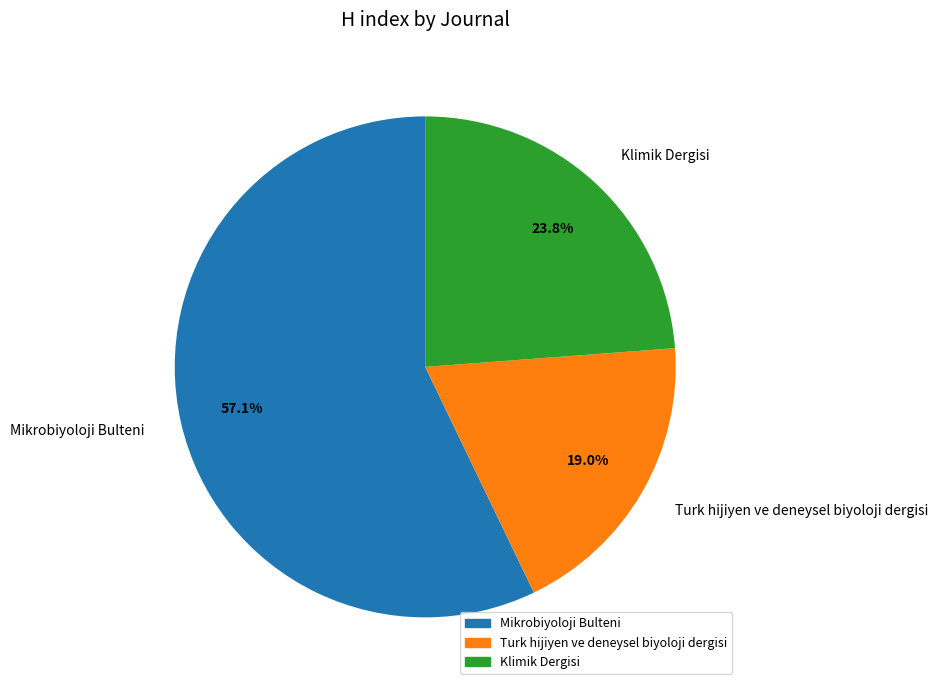

To the nearest percent, what percentage of the pie is Klimik Dergisi?

24%